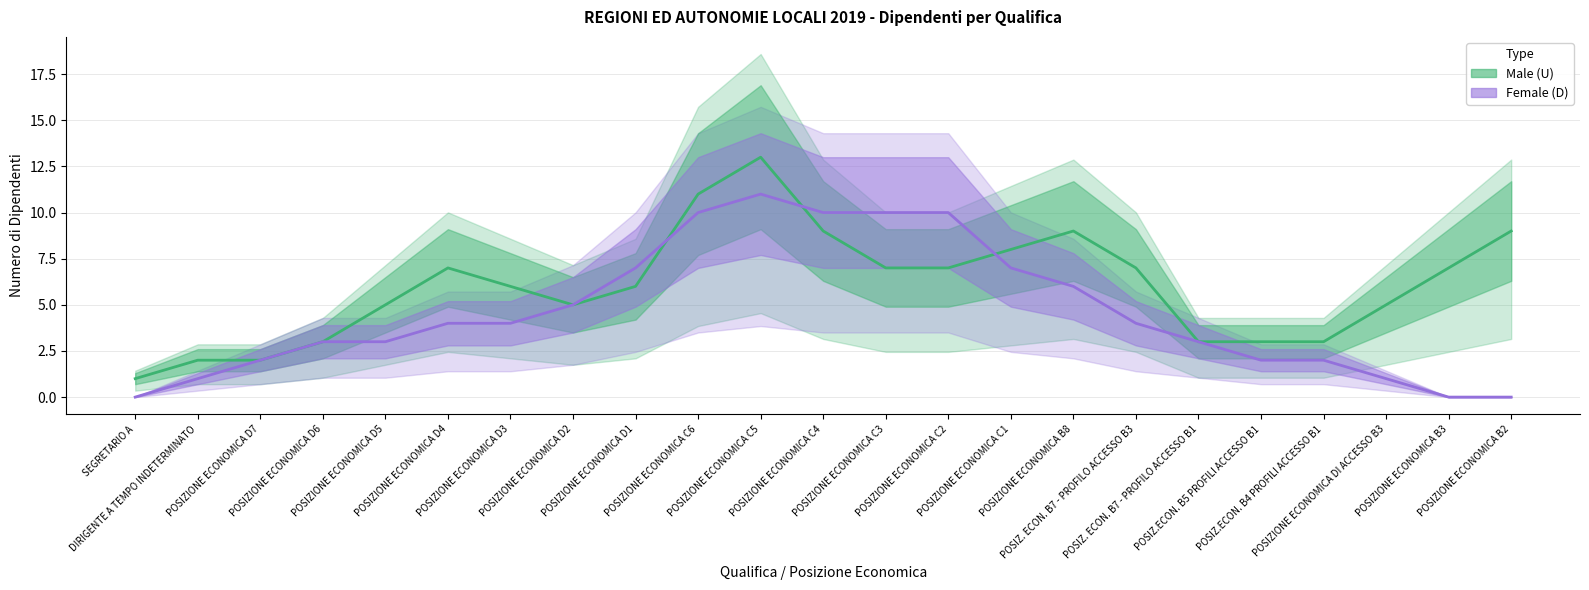

What is the value of the Female (D) point at the 8th from the left?

5